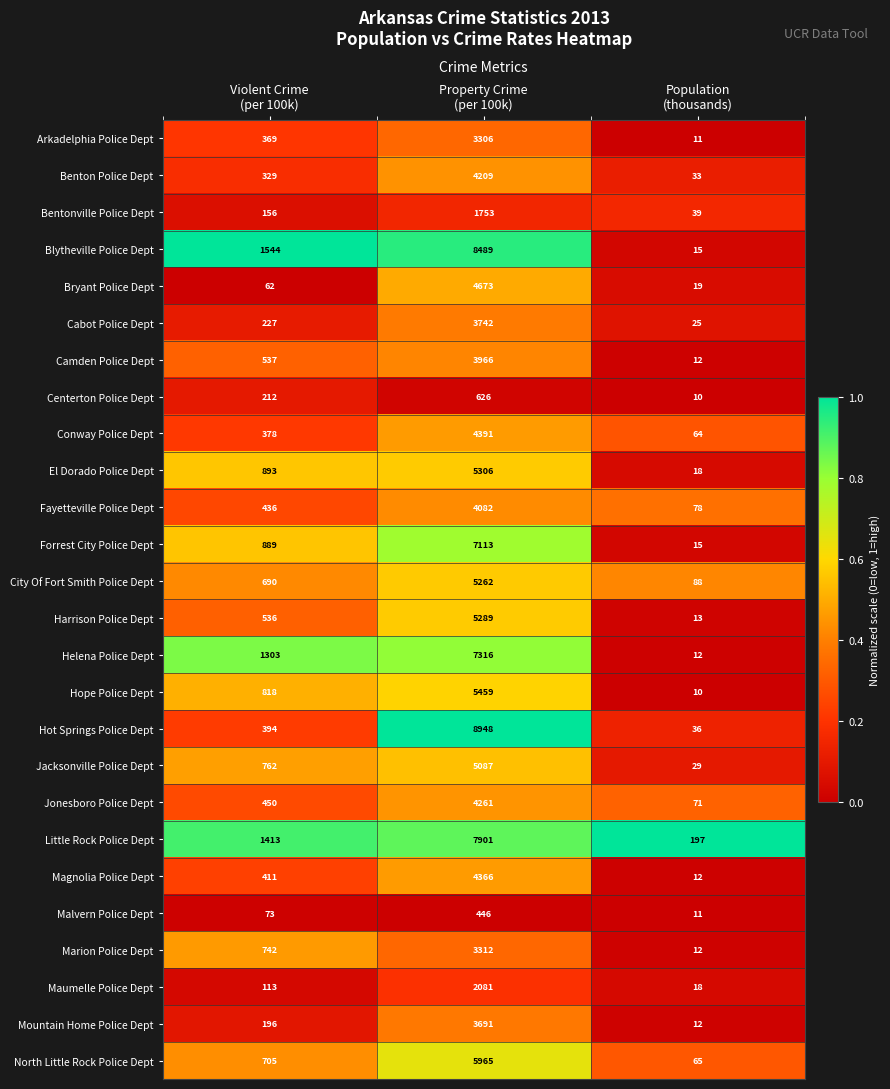

What is the spread (max minus min) of values at Population
(thousands)?

187